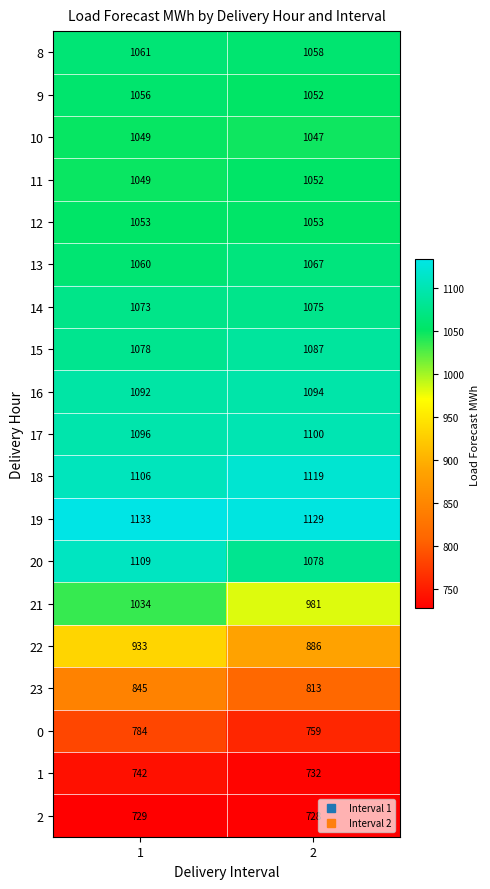

Count the number of categories in the chart.

2